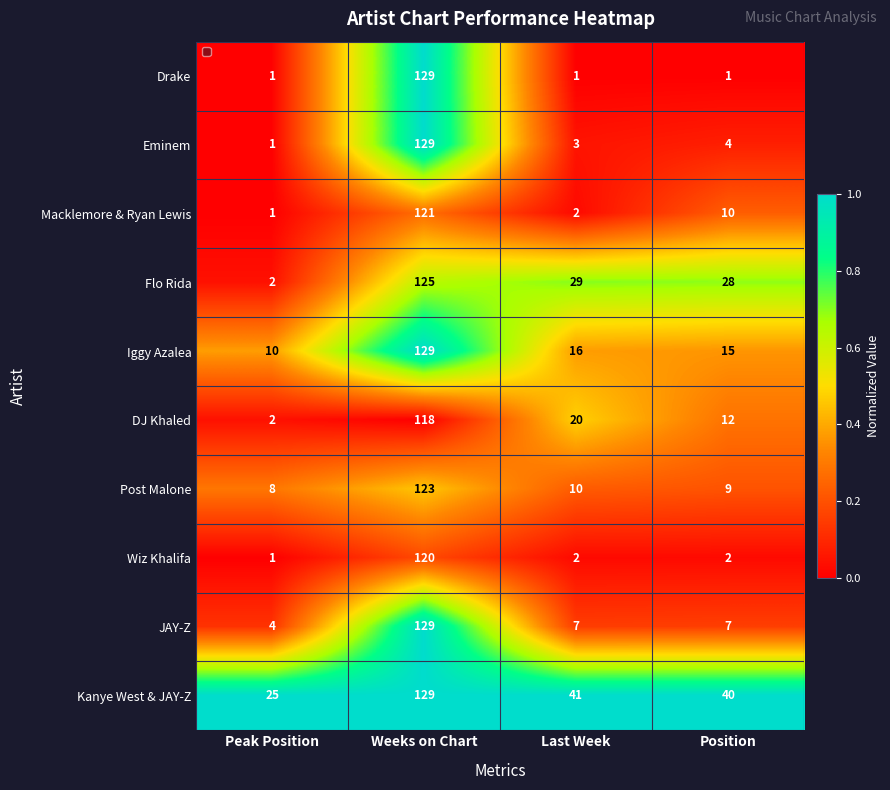

What is the sum of all Drake values?

132